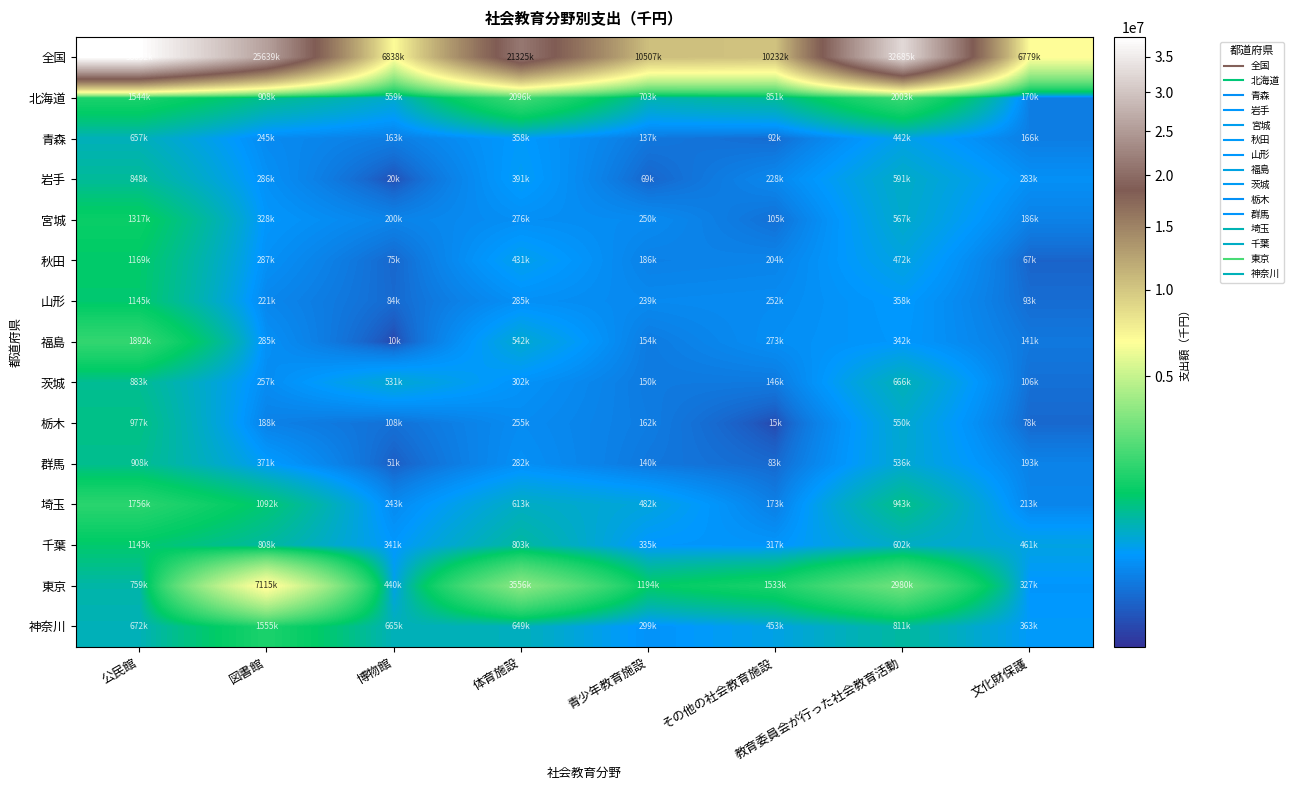

At 体育施設, list the series in order from largest to smallest.

全国, 東京, 北海道, 千葉, 神奈川, 埼玉, 福島, 秋田, 岩手, 青森, 茨城, 山形, 群馬, 宮城, 栃木